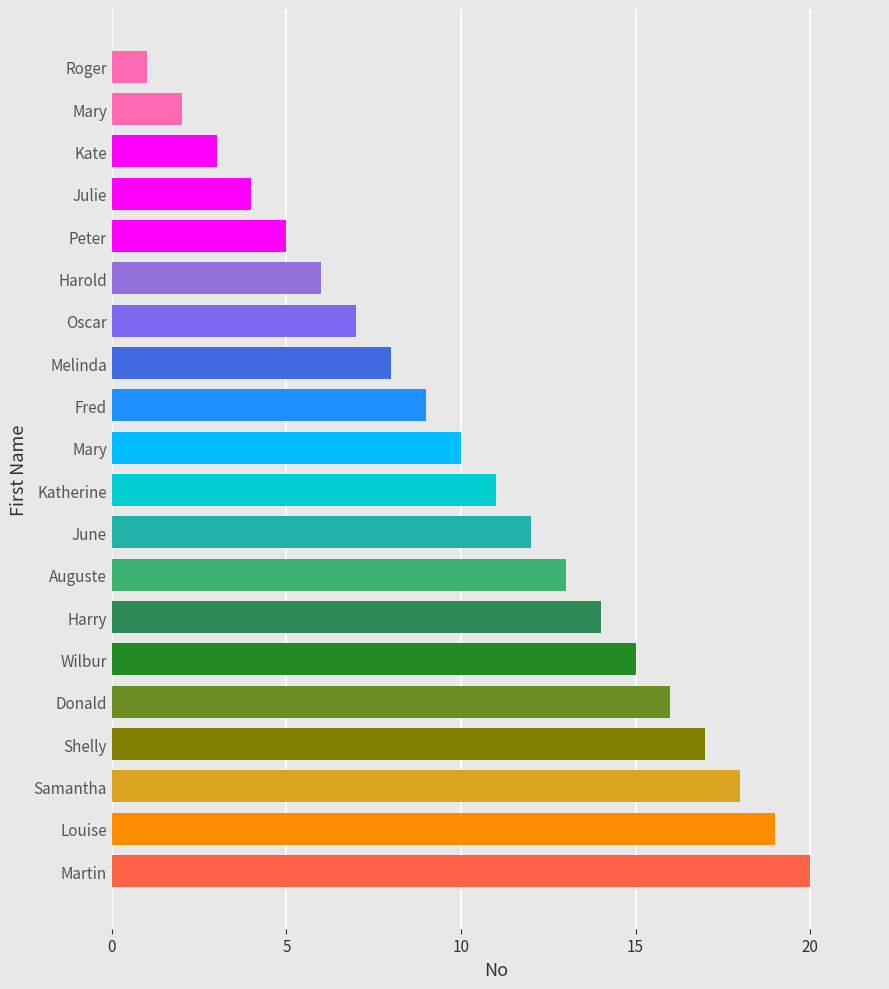

What value does the data have at Louise, to the nearest 5?

20